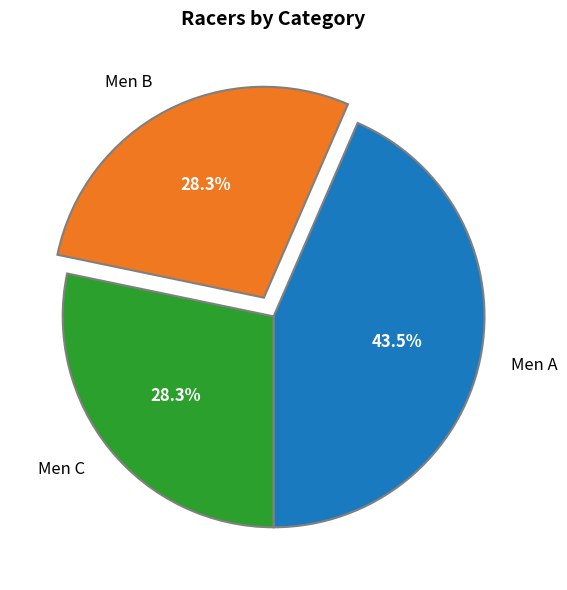

What percentage do Men B and Men C together represent?

56.5%